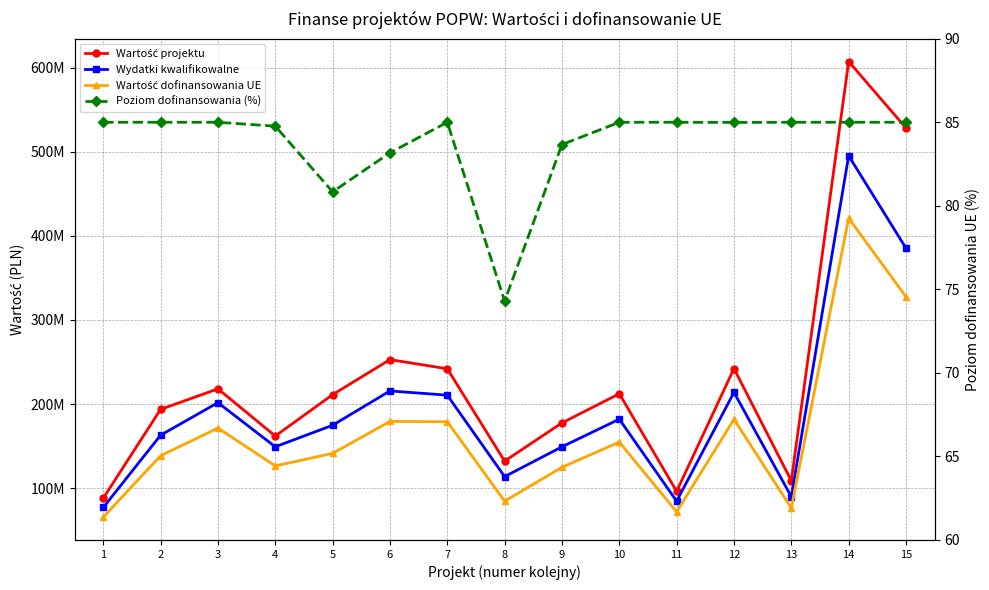

Which category has the highest value in the Wartość projektu series?

14